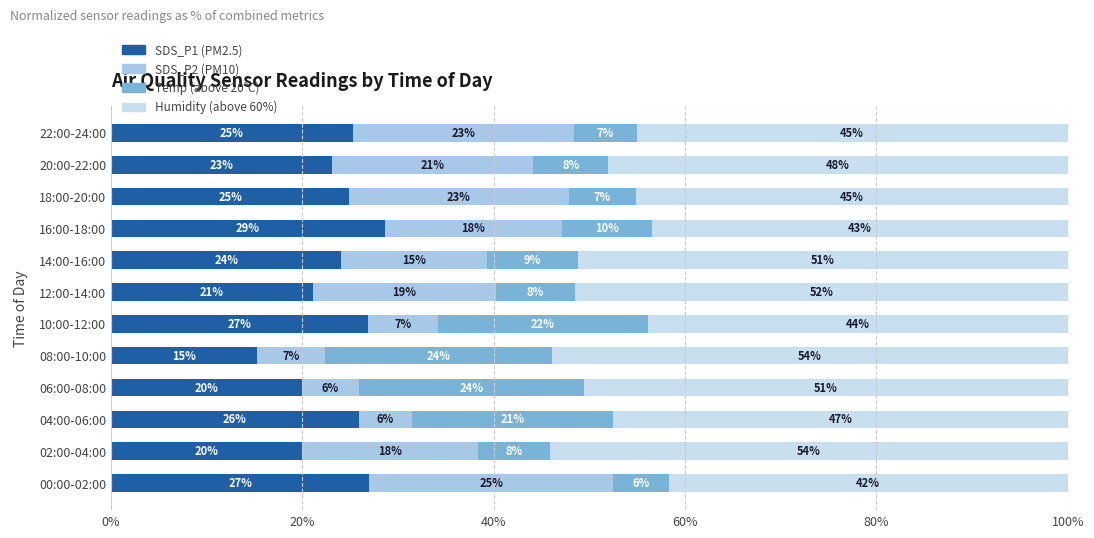

Read the SDS_P1 (PM2.5) value at 22:00-24:00.

25.3